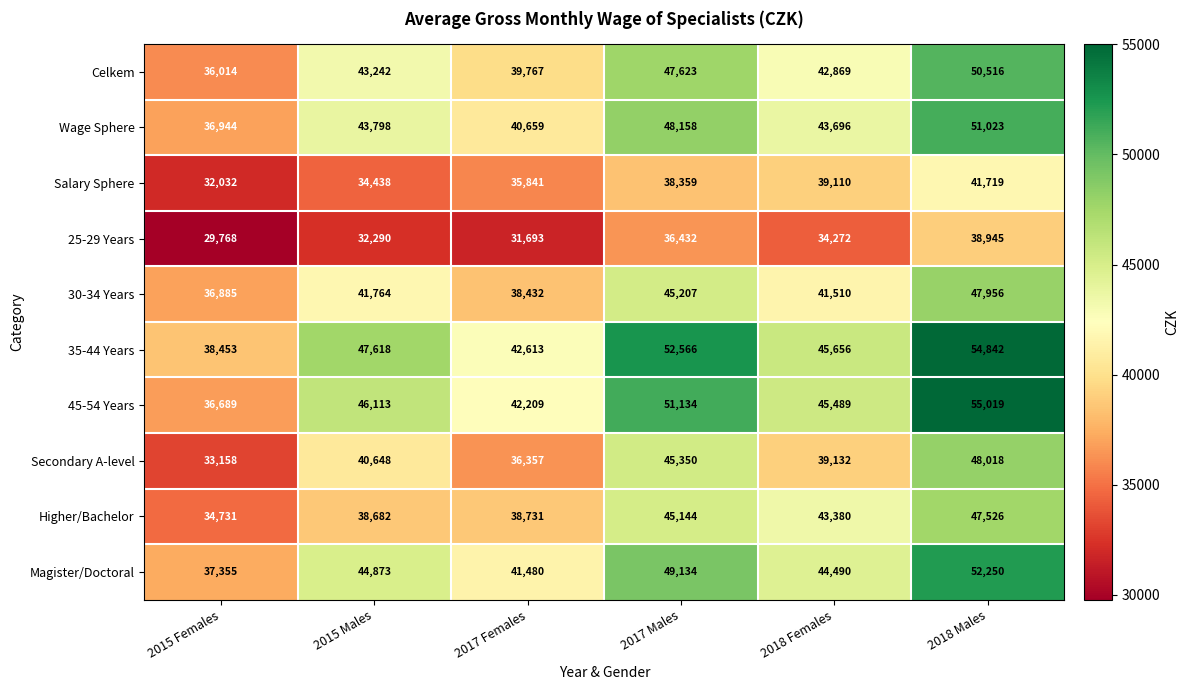

Count the number of data series in this chart.

10